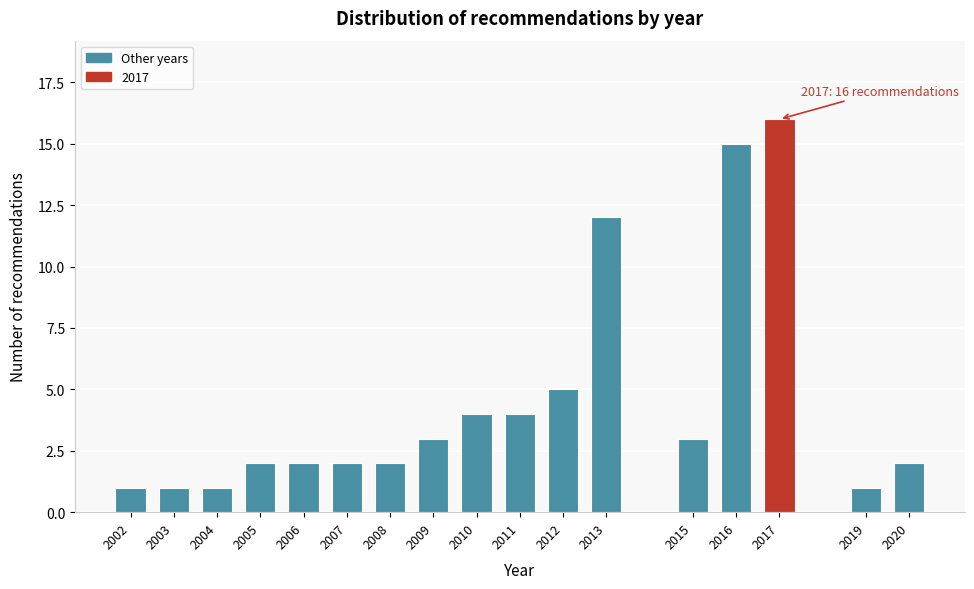

Reading left to right, transcribe all the data shown in this chart.

1	1	1	2	2	2	2	3	4	4	5	12	3	15	16	1	2